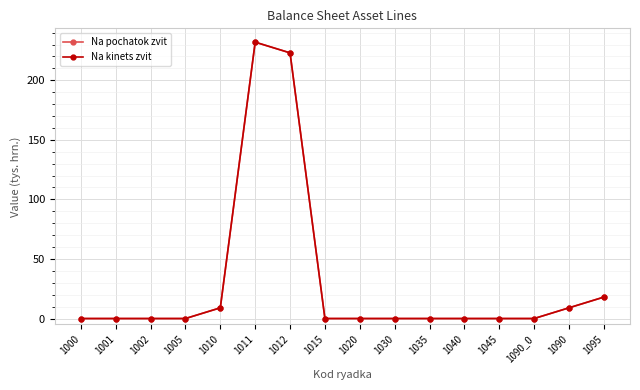

How many lines are shown in the chart?

2